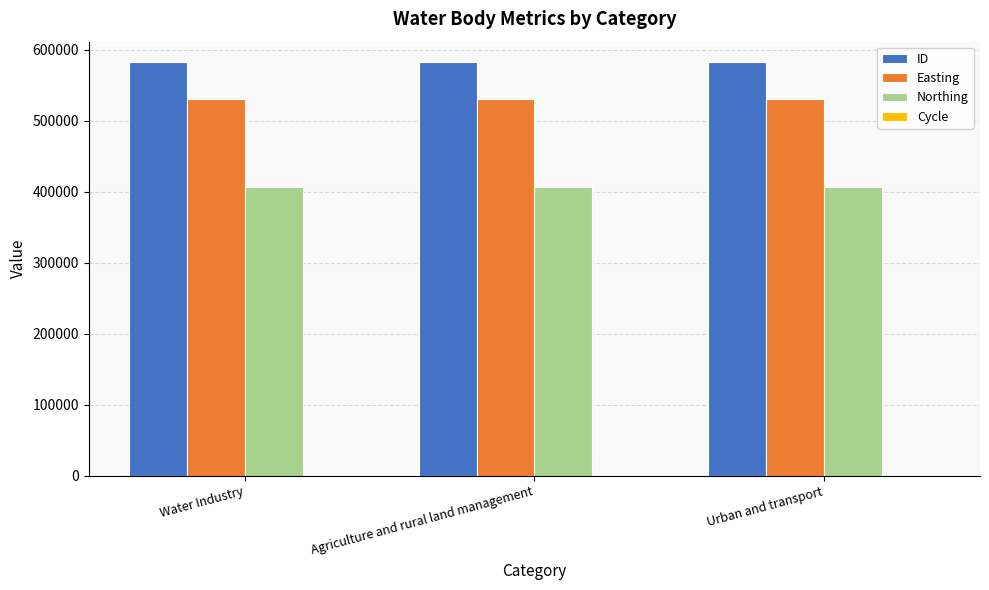

True or false: Northing has a value of 406854 at Agriculture and rural land management.

True